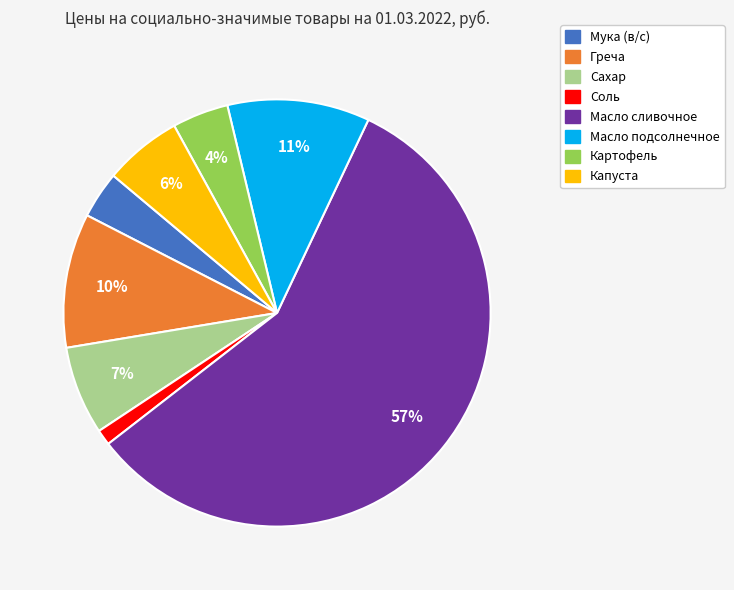

What percentage is the Масло сливочное slice, to the nearest percent?

57%